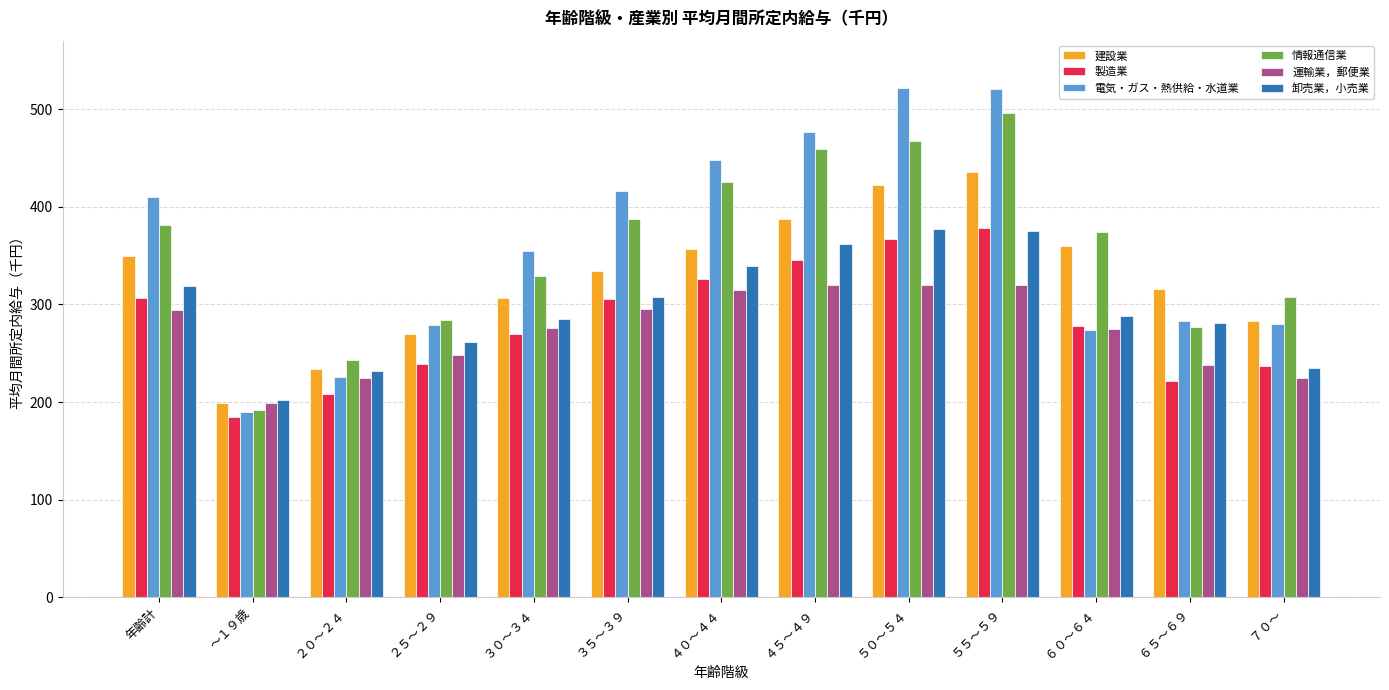

What is the average value of the 卸売業，小売業 series?

297.4